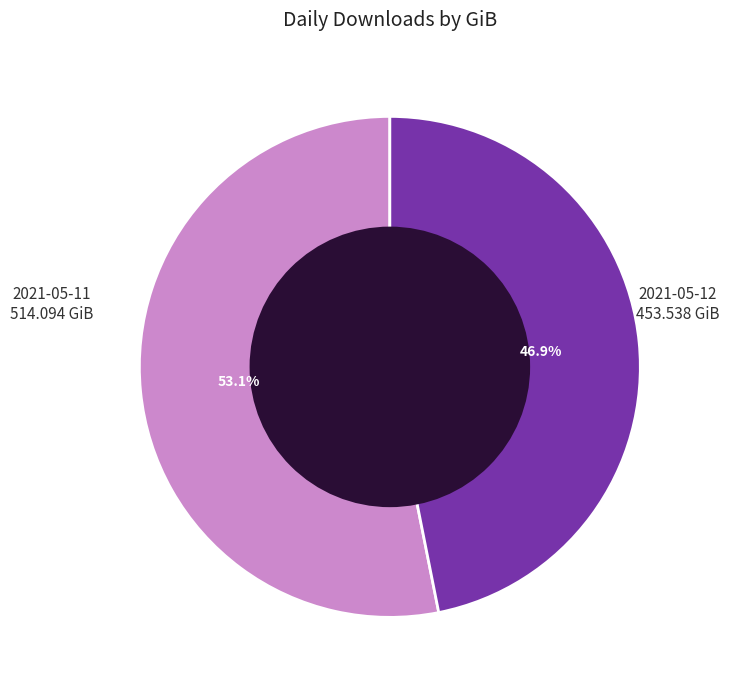

Is there a majority slice in this chart?

Yes